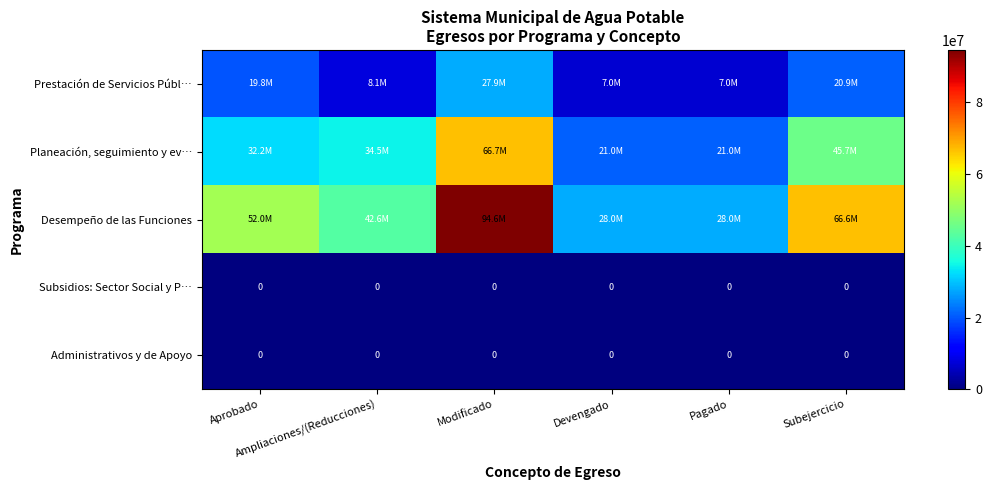

True or false: Desempeño de las Funciones has a value of 42562777.0 at Ampliaciones/(Reducciones).

True